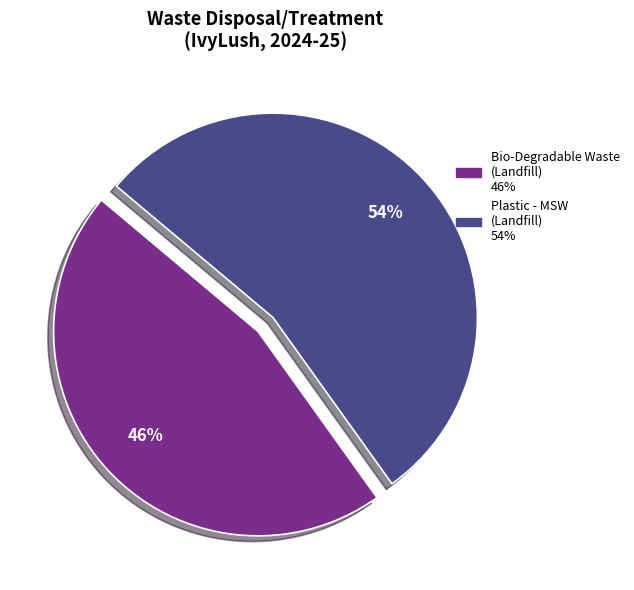

Is there a majority slice in this chart?

Yes